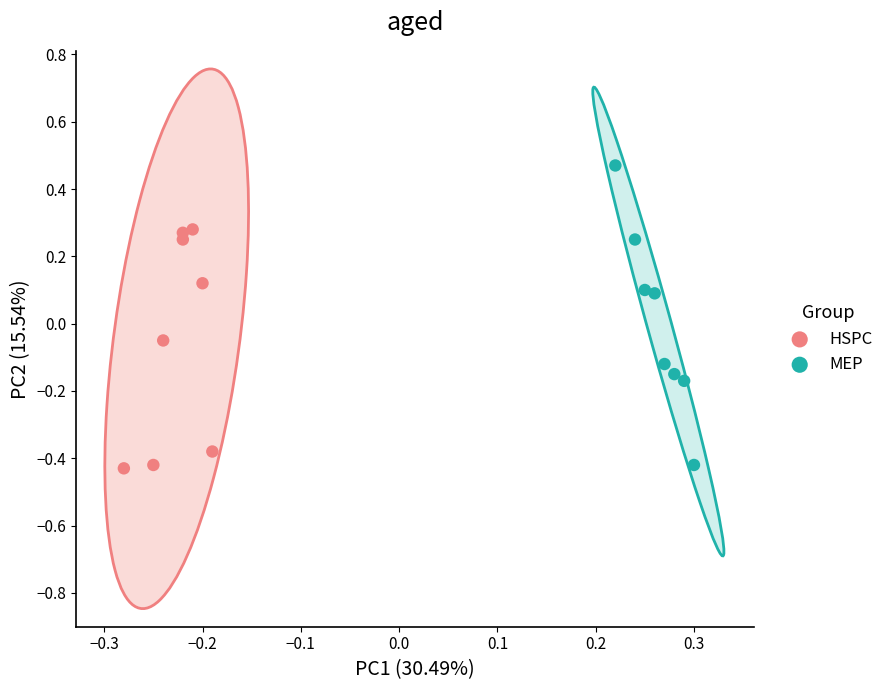

Which series contains the highest Y value?

MEP